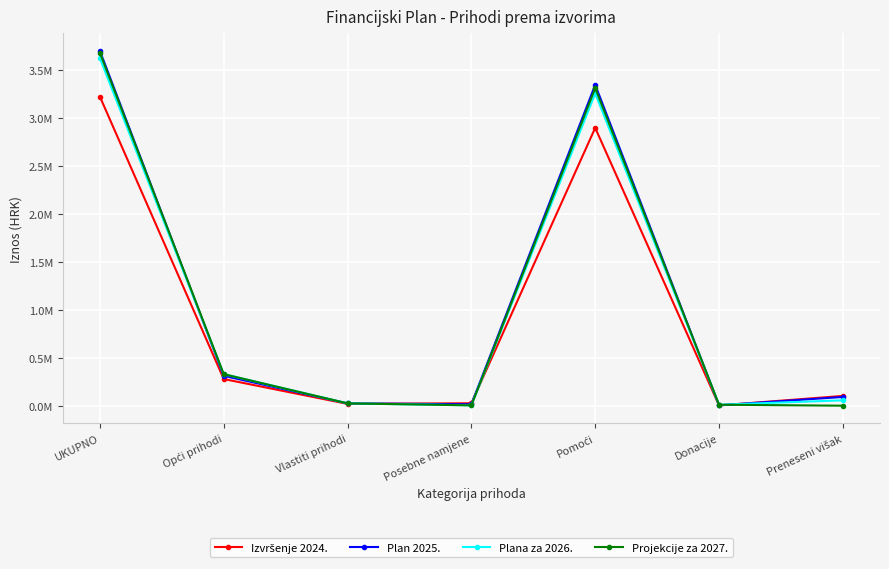

What is the maximum value shown in the chart?

3701694.0